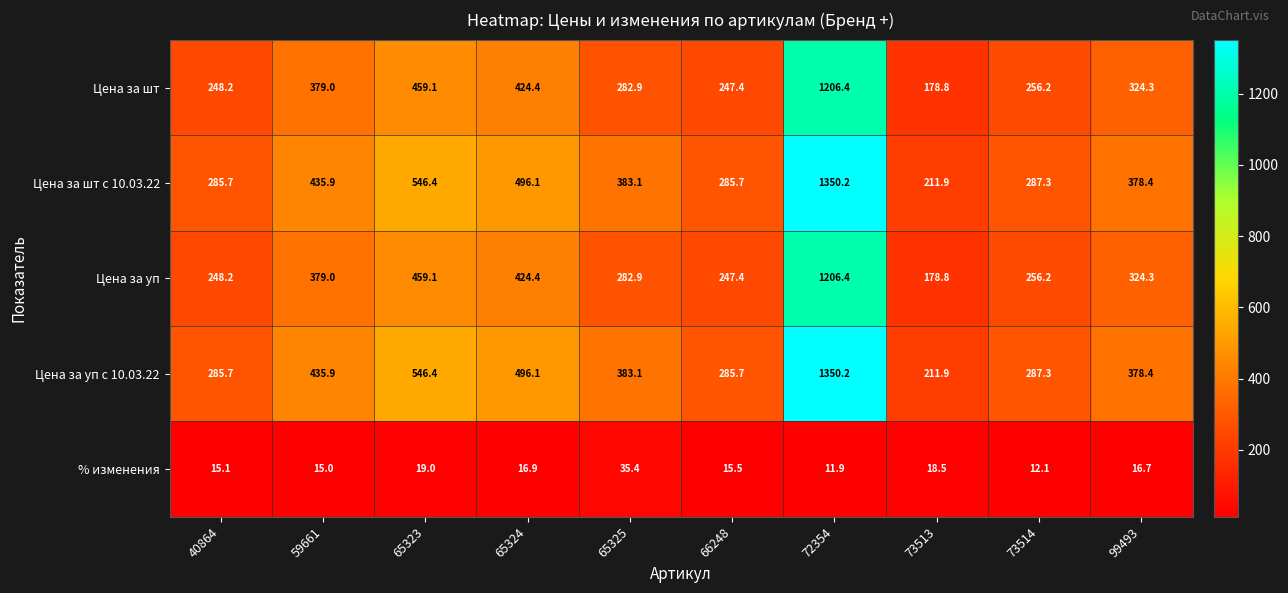

What is the total value across all series at 73514?

1099.1